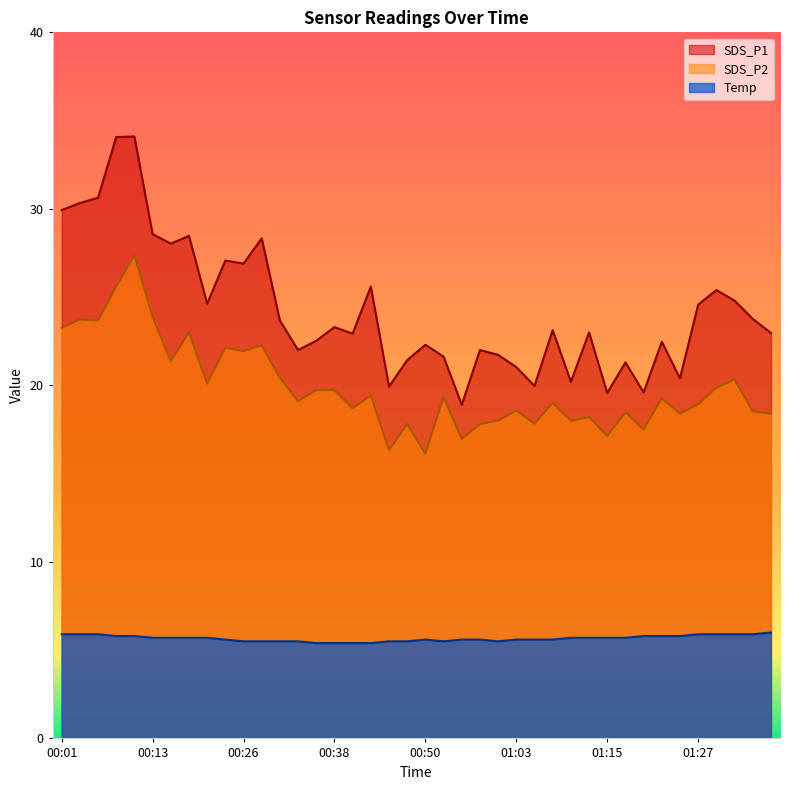

Where is the first local minimum for SDS_P1?

00:16